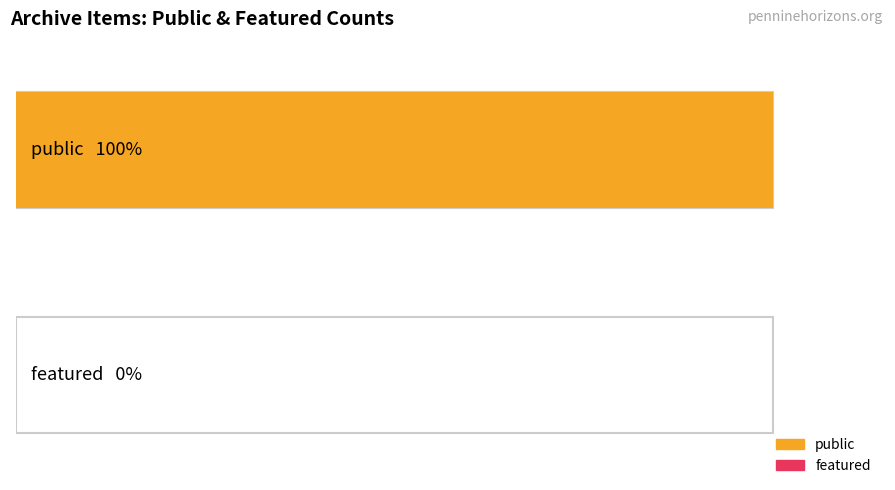

True or false: public has a value of 1 at 31619.

True